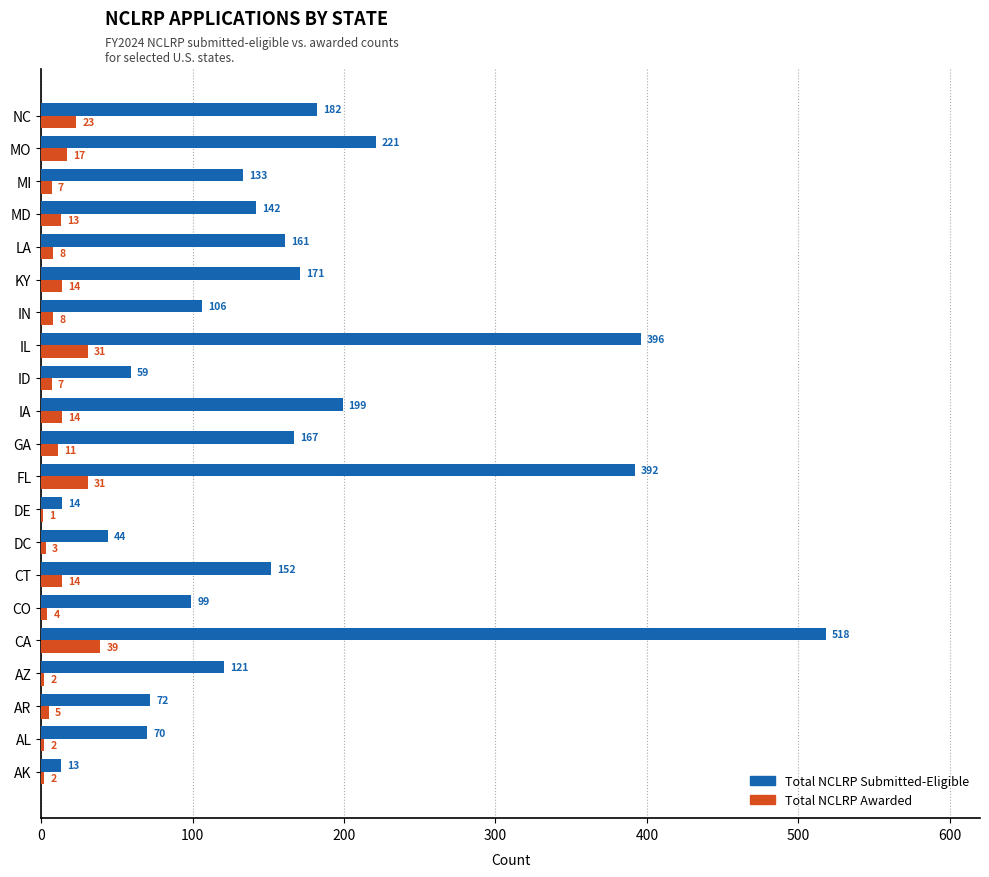

Is it true that Total NCLRP Submitted-Eligible equals 221 at MO?

True